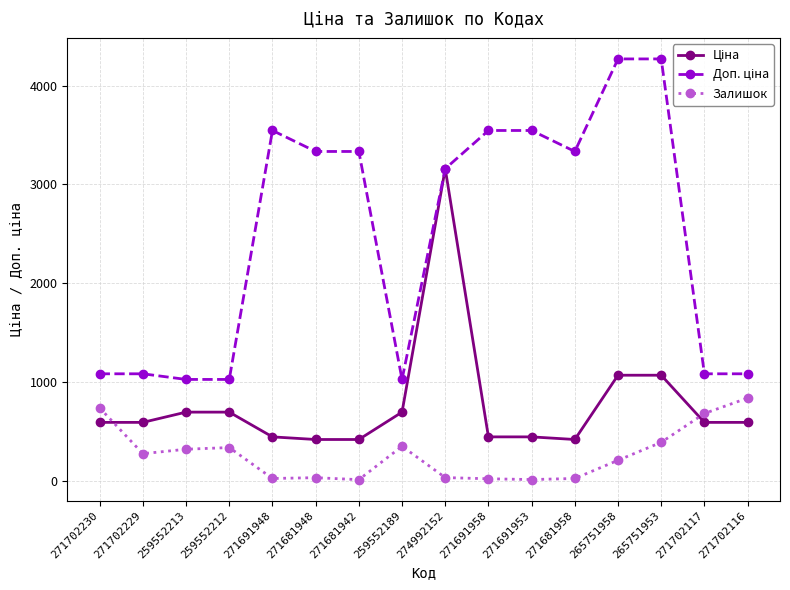

What is the total value across all series at 265751953?

5724.8